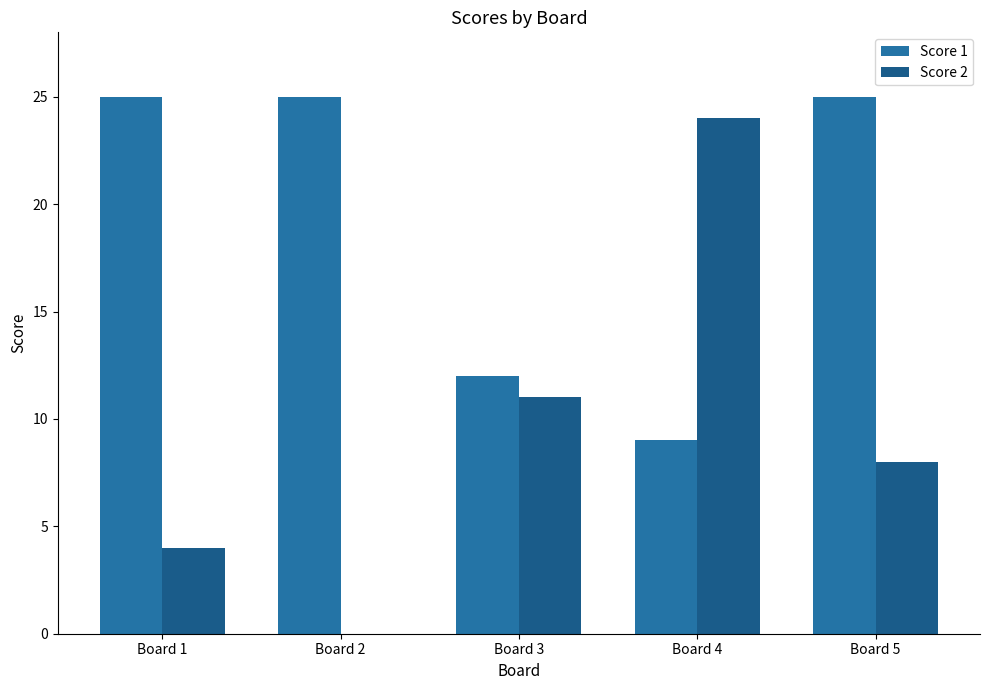

Which category has the highest value across all series?

Board 1